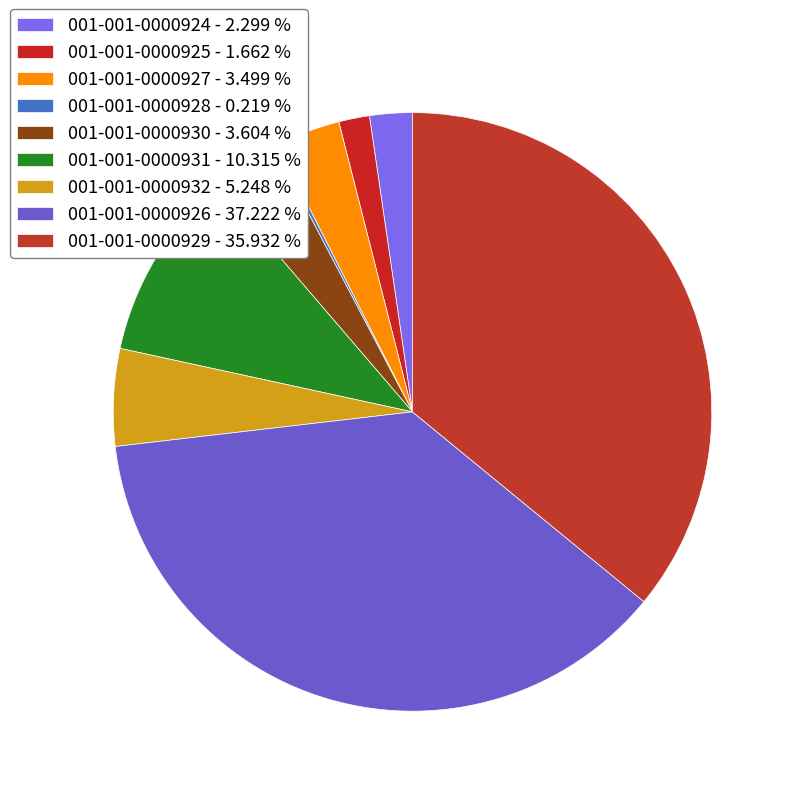

Do 001-001-0000927 and 001-001-0000930 together represent more than half of the pie?

No